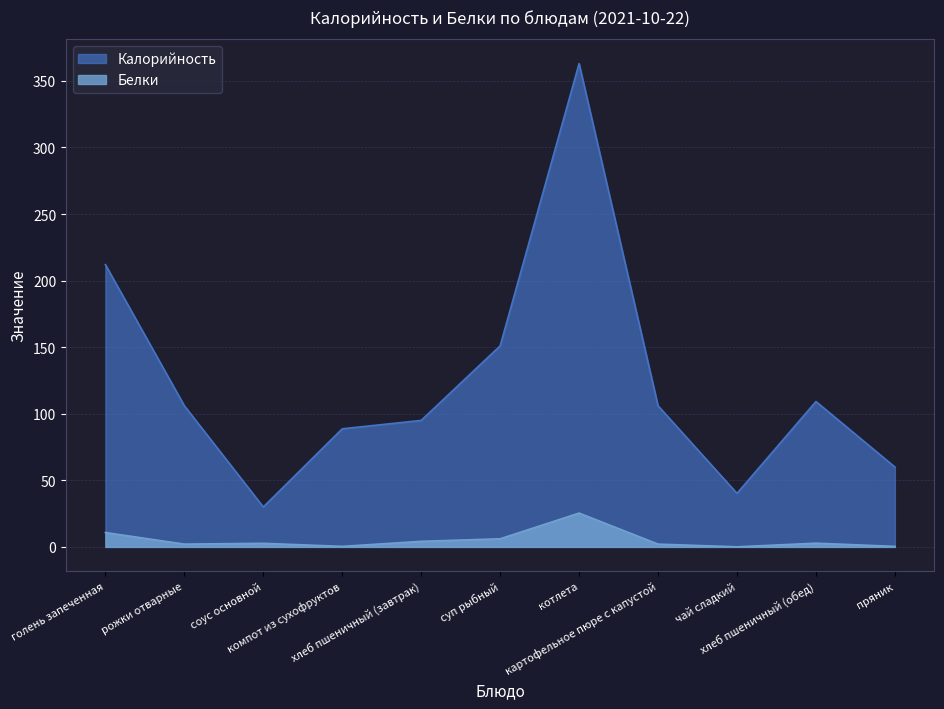

Where does the Белки series first go above 2?

голень запеченная